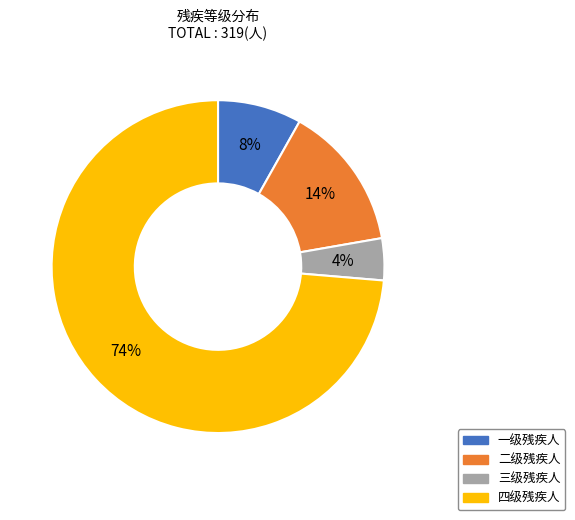

Rank the categories by value from highest to lowest.

四级残疾人, 二级残疾人, 一级残疾人, 三级残疾人